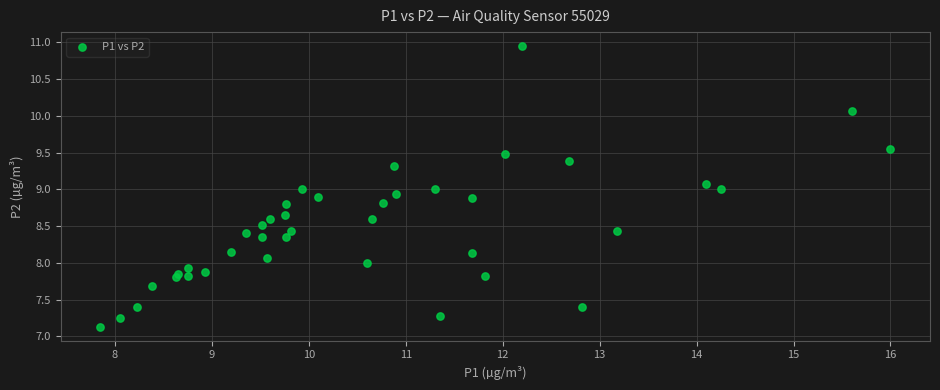

What is the range of Y values (max minus min)?

3.8